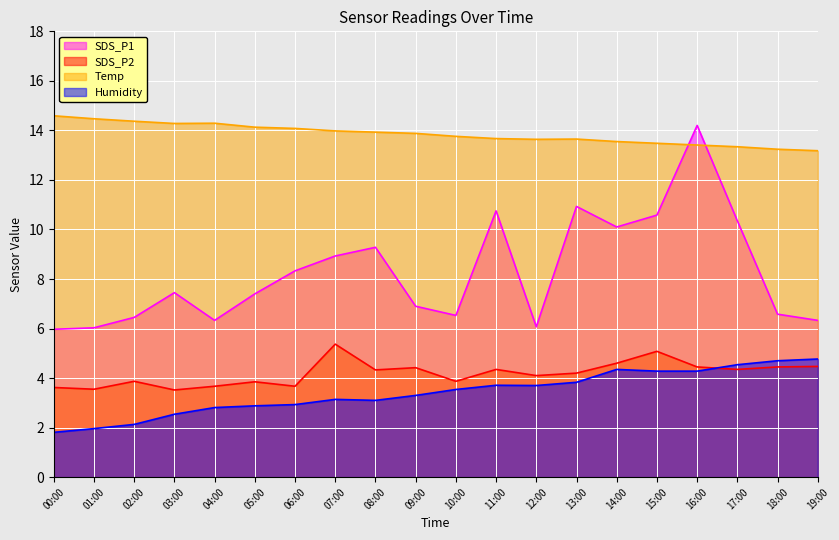

Reading left to right, extract all data points from this chart.

SDS_P1: 00:00=6.0	01:00=6.0	02:00=6.5	03:00=7.5	04:00=6.3	05:00=7.4	06:00=8.3	07:00=8.9	08:00=9.3	09:00=6.9	10:00=6.5	11:00=10.8	12:00=6.1	13:00=10.9	14:00=10.1	15:00=10.6	16:00=14.2	17:00=10.3	18:00=6.6	19:00=6.3
SDS_P2: 00:00=3.6	01:00=3.5	02:00=3.9	03:00=3.5	04:00=3.7	05:00=3.9	06:00=3.7	07:00=5.4	08:00=4.3	09:00=4.4	10:00=3.9	11:00=4.3	12:00=4.1	13:00=4.2	14:00=4.6	15:00=5.1	16:00=4.5	17:00=4.3	18:00=4.5	19:00=4.5
Temp: 00:00=14.6	01:00=14.5	02:00=14.4	03:00=14.3	04:00=14.3	05:00=14.1	06:00=14.1	07:00=14.0	08:00=13.9	09:00=13.9	10:00=13.8	11:00=13.7	12:00=13.6	13:00=13.7	14:00=13.6	15:00=13.5	16:00=13.4	17:00=13.3	18:00=13.2	19:00=13.2
Humidity: 00:00=1.8	01:00=2.0	02:00=2.1	03:00=2.5	04:00=2.8	05:00=2.9	06:00=2.9	07:00=3.1	08:00=3.1	09:00=3.3	10:00=3.5	11:00=3.7	12:00=3.7	13:00=3.8	14:00=4.3	15:00=4.3	16:00=4.3	17:00=4.5	18:00=4.7	19:00=4.8